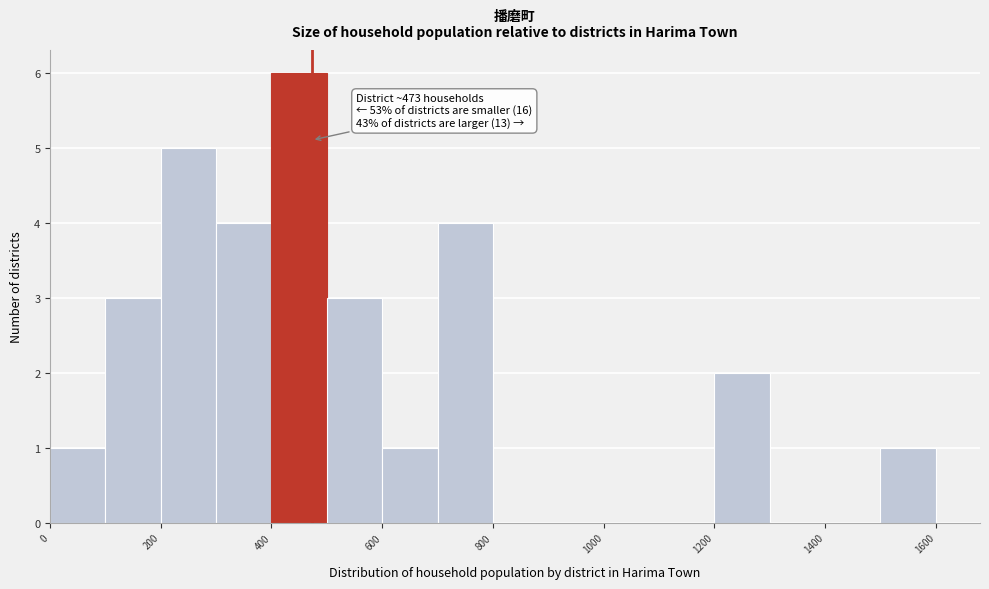

Over which range of the x-axis is the bar tallest?

400 to 500